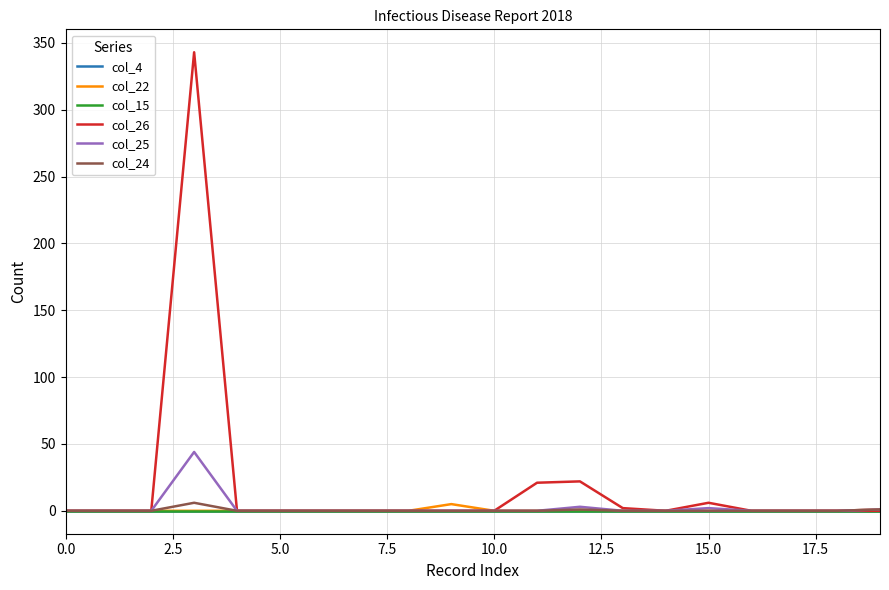

Which series has the widest spread of values?

col_26